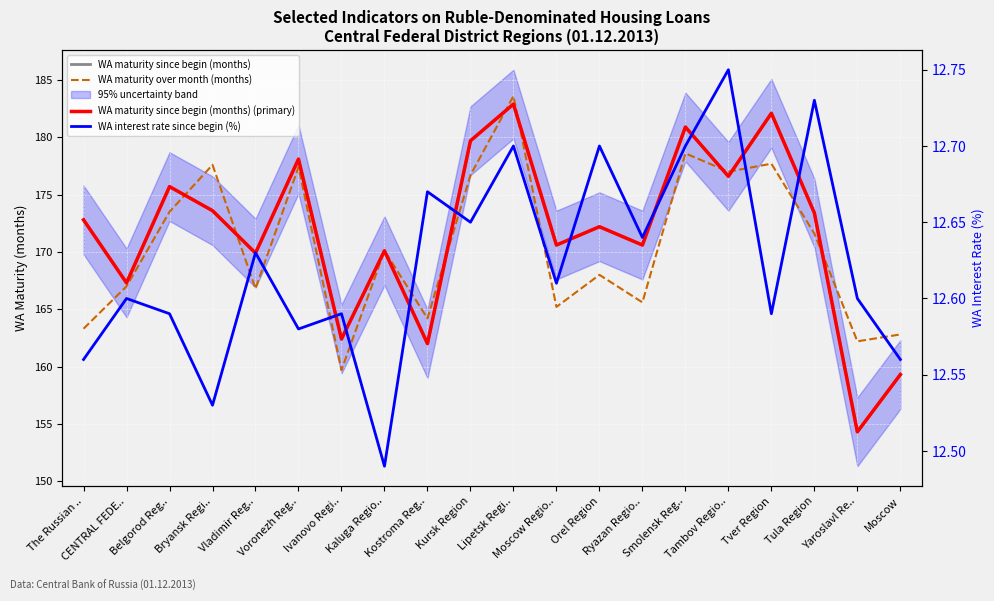

True or false: WA interest rate since begin (%) has a value of 12.6 at Vladimir Reg...

True